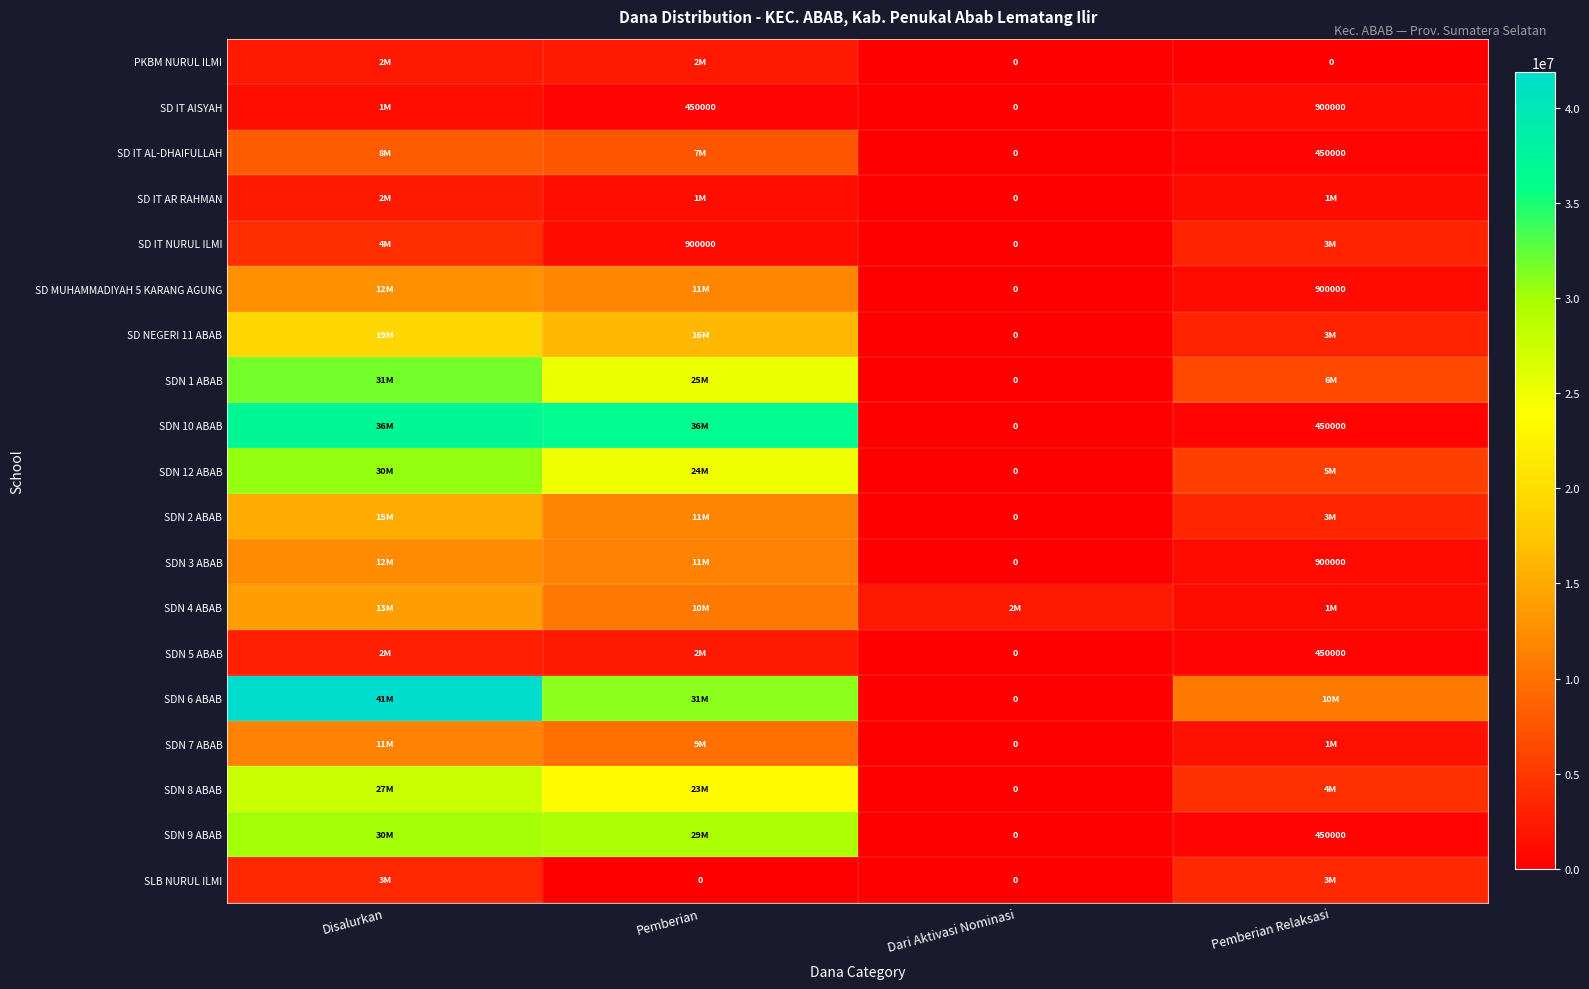

True or false: SD IT NURUL ILMI has a value of 300924 at Pemberian.

False